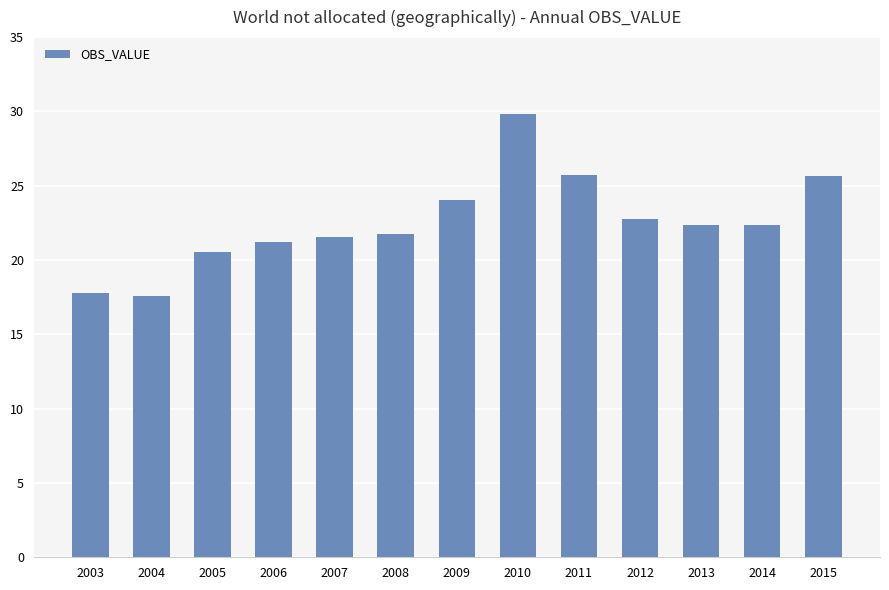

What is the smallest value displayed?

17.6